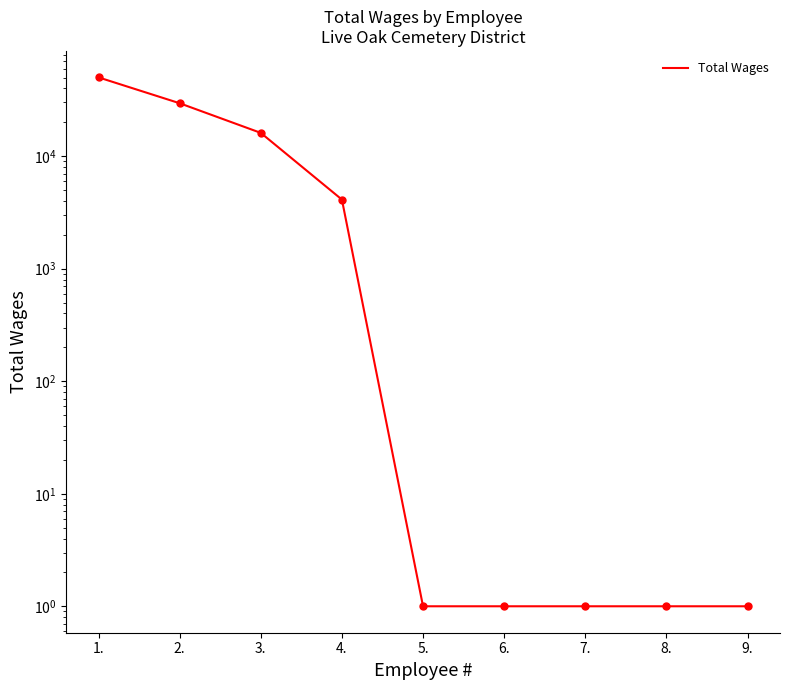

Approximately how many times larger is the value at 1. compared to 9.?

50160.0